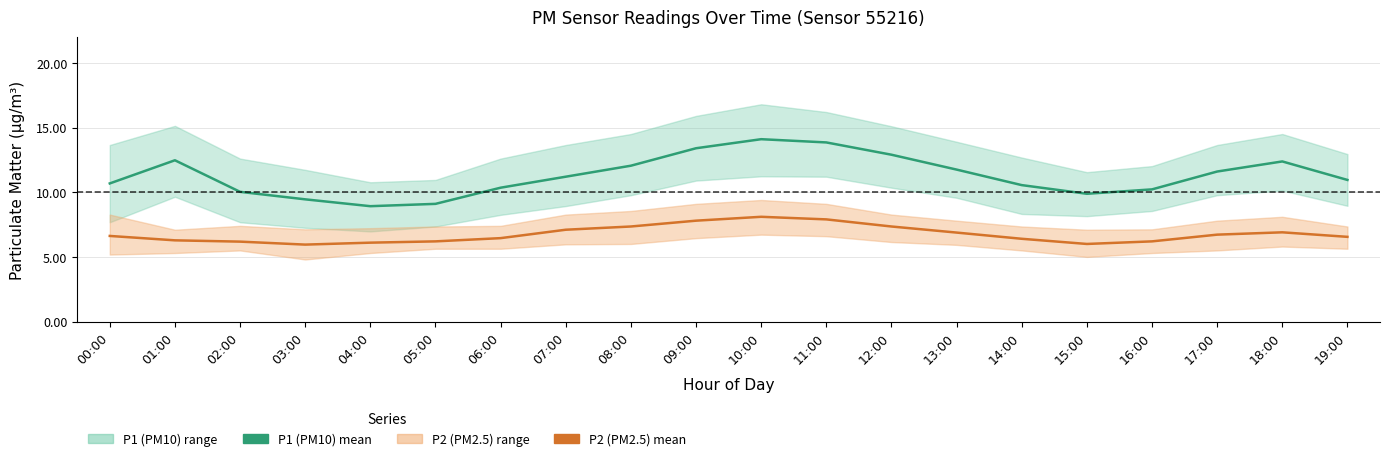

What is the sum of the P2 (PM2.5) mean values at 17:00 and 00:00?

13.3